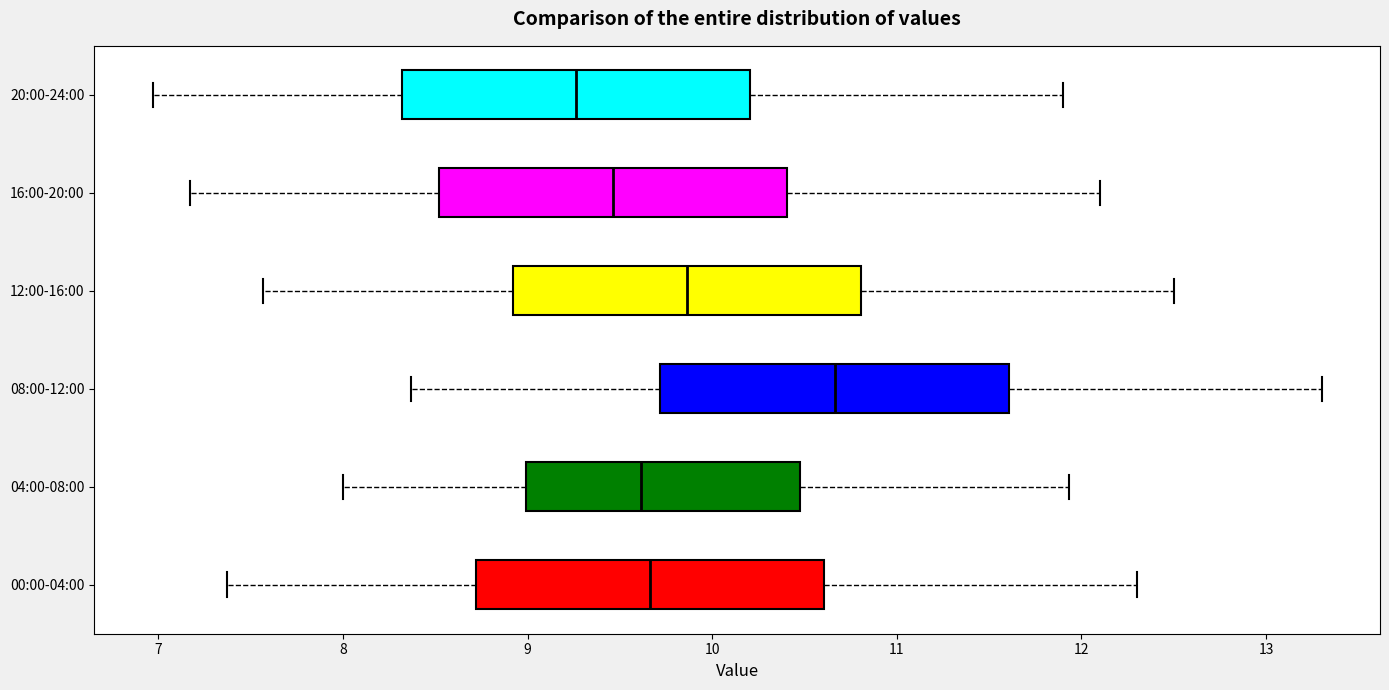

Which box has the furthest to the right median line?

08:00-12:00